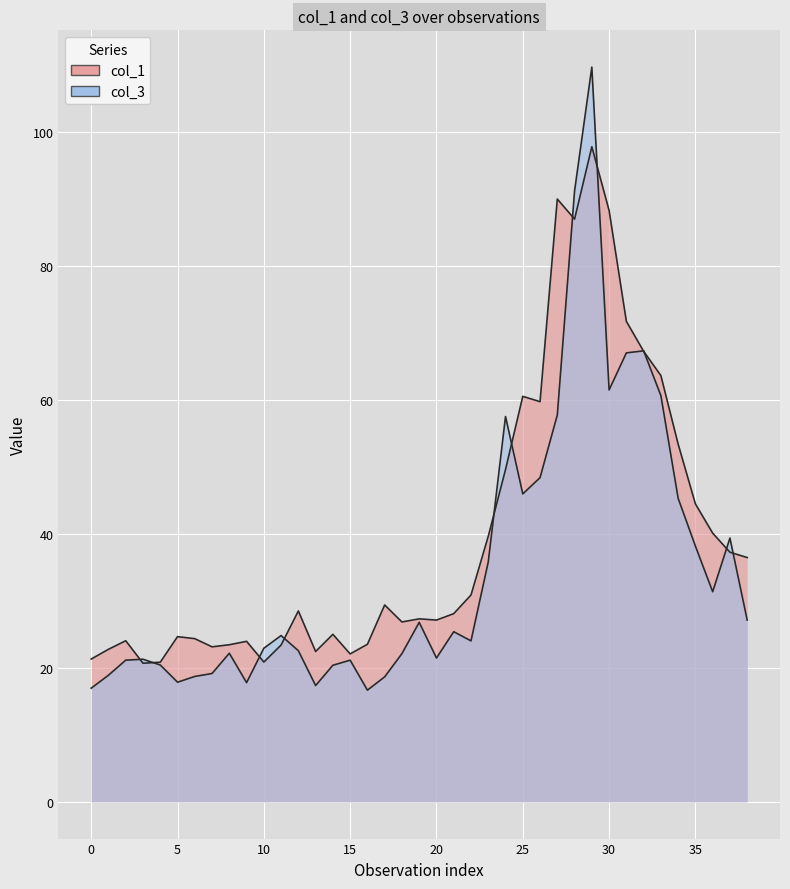

True or false: col_1 has more than 0 points higher than both neighbors.

True